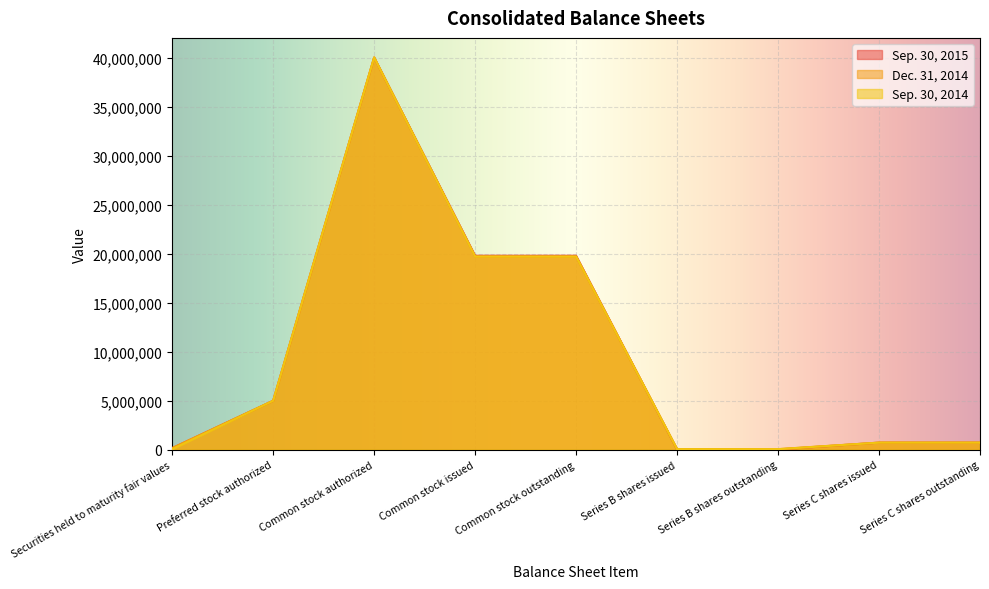

Where is the first local maximum for Sep. 30, 2015?

Common stock authorized